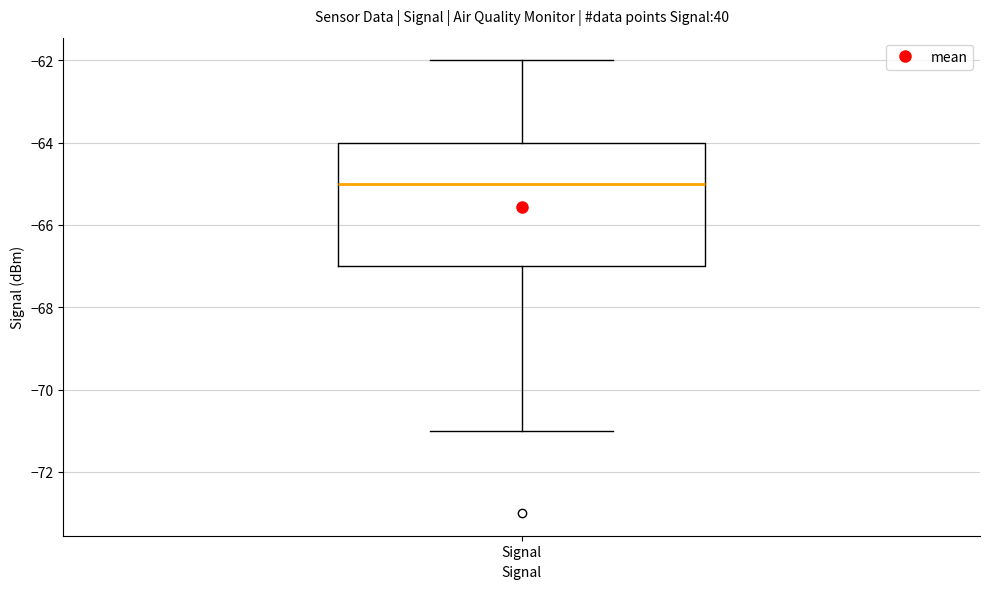

Transcribe this box plot: give where the median line is, the range the box spans, and where the two whiskers end, as read against the y-axis. The values are not printed on the chart, so give them approximately, as read against the axis.

median -65, box -67 to -64, whiskers -71 to -62